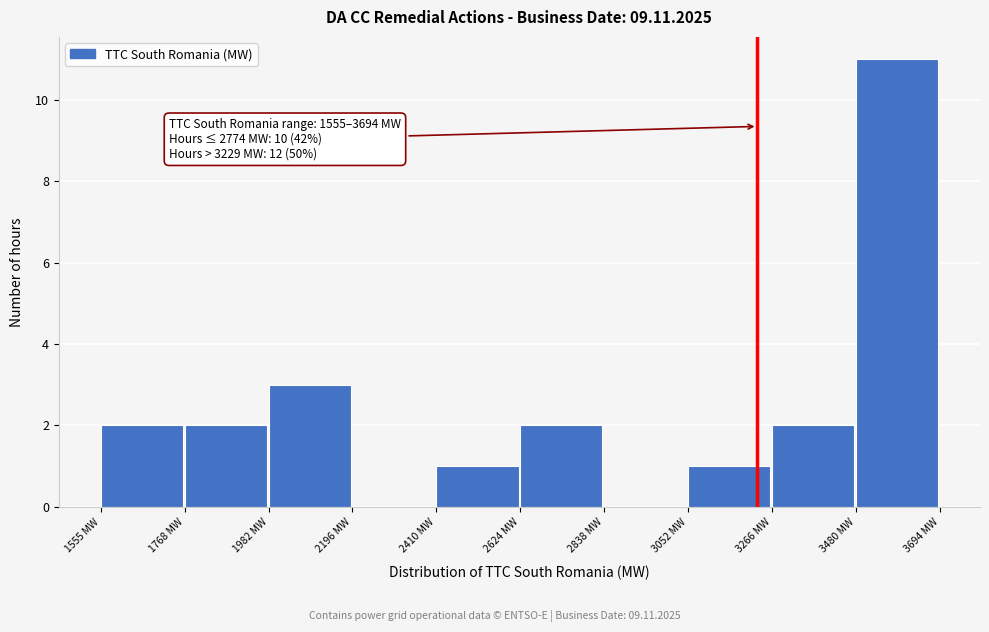

Which range on the x-axis has the tallest bar?

3500 to 3700